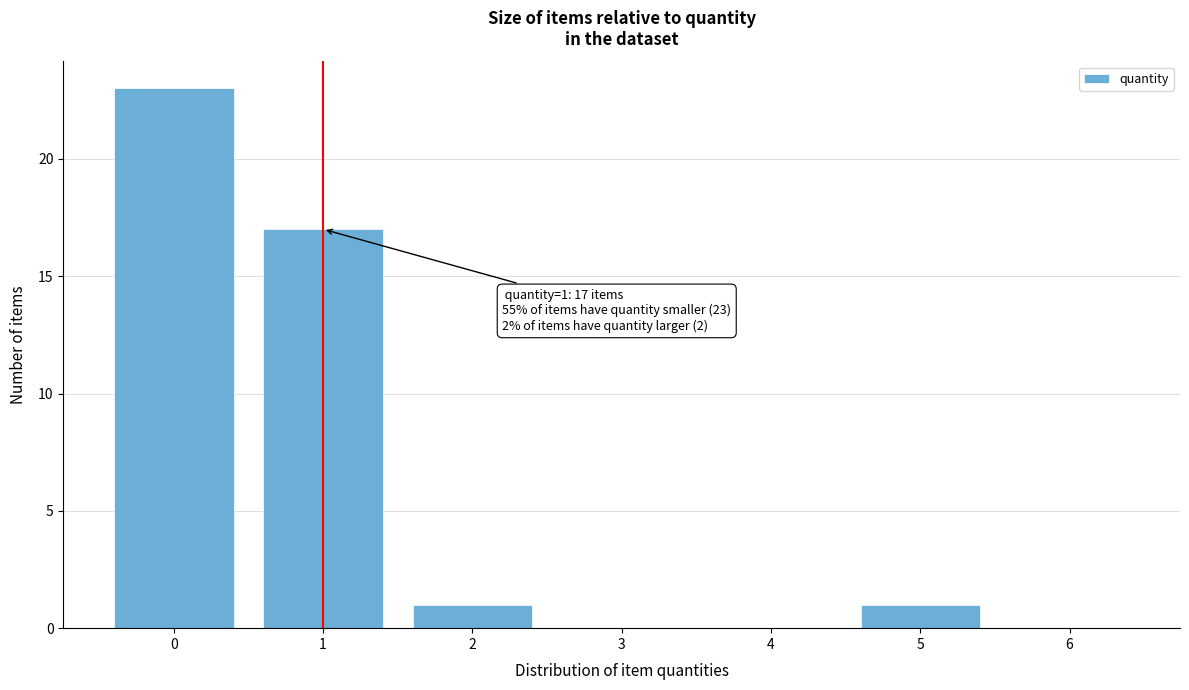

Which range on the x-axis has the tallest bar?

-0.5 to 0.5